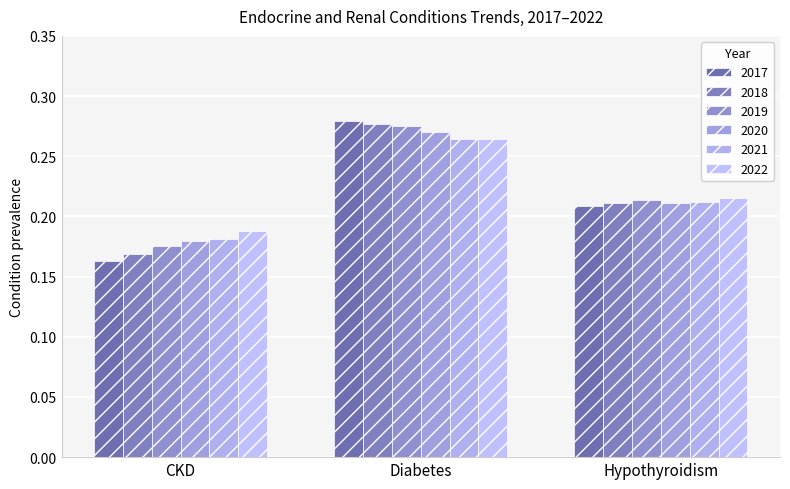

What is the sum of the 2022 values at Diabetes and Hypothyroidism?

0.5